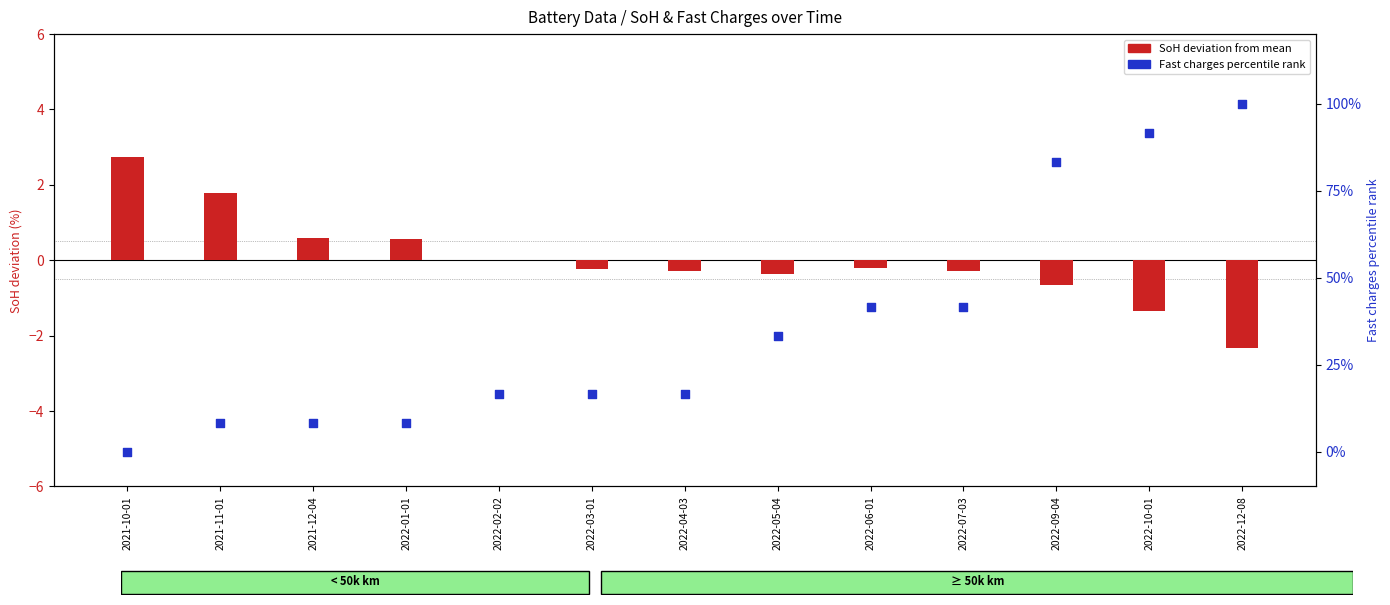

What is the total value across all series at 2022-09-04?

82.7